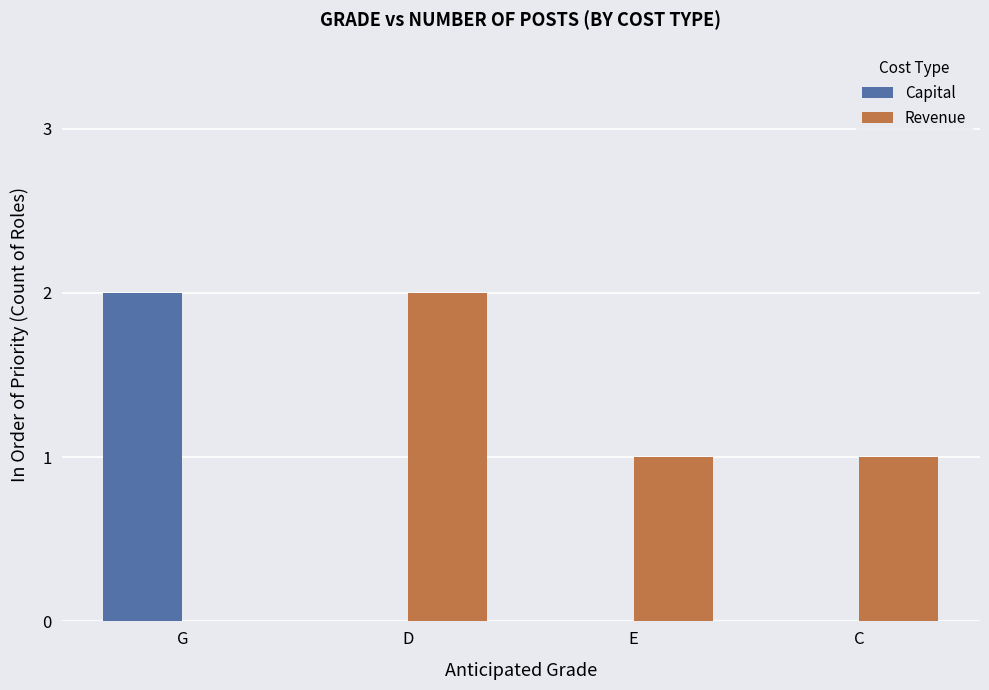

Between D and C, which series saw the biggest shift?

Revenue